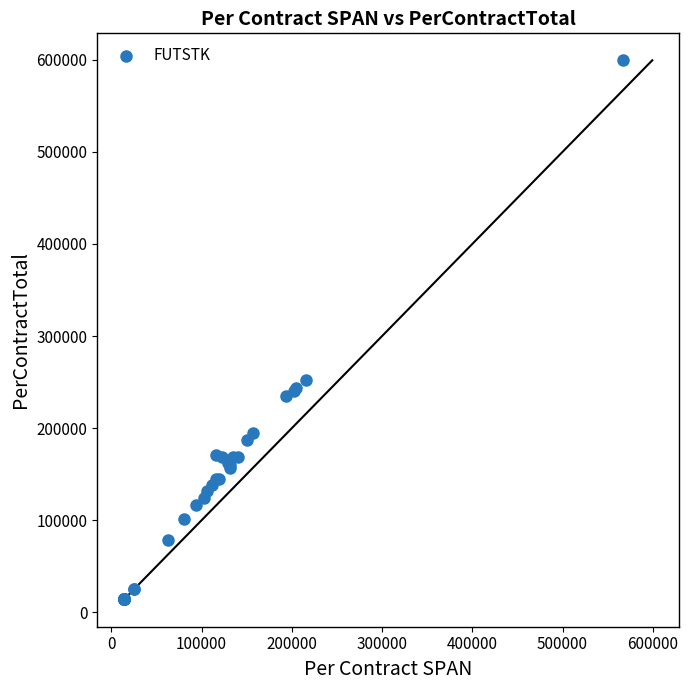

What Y value in the scatter plot is closest to 306808?

252775.4